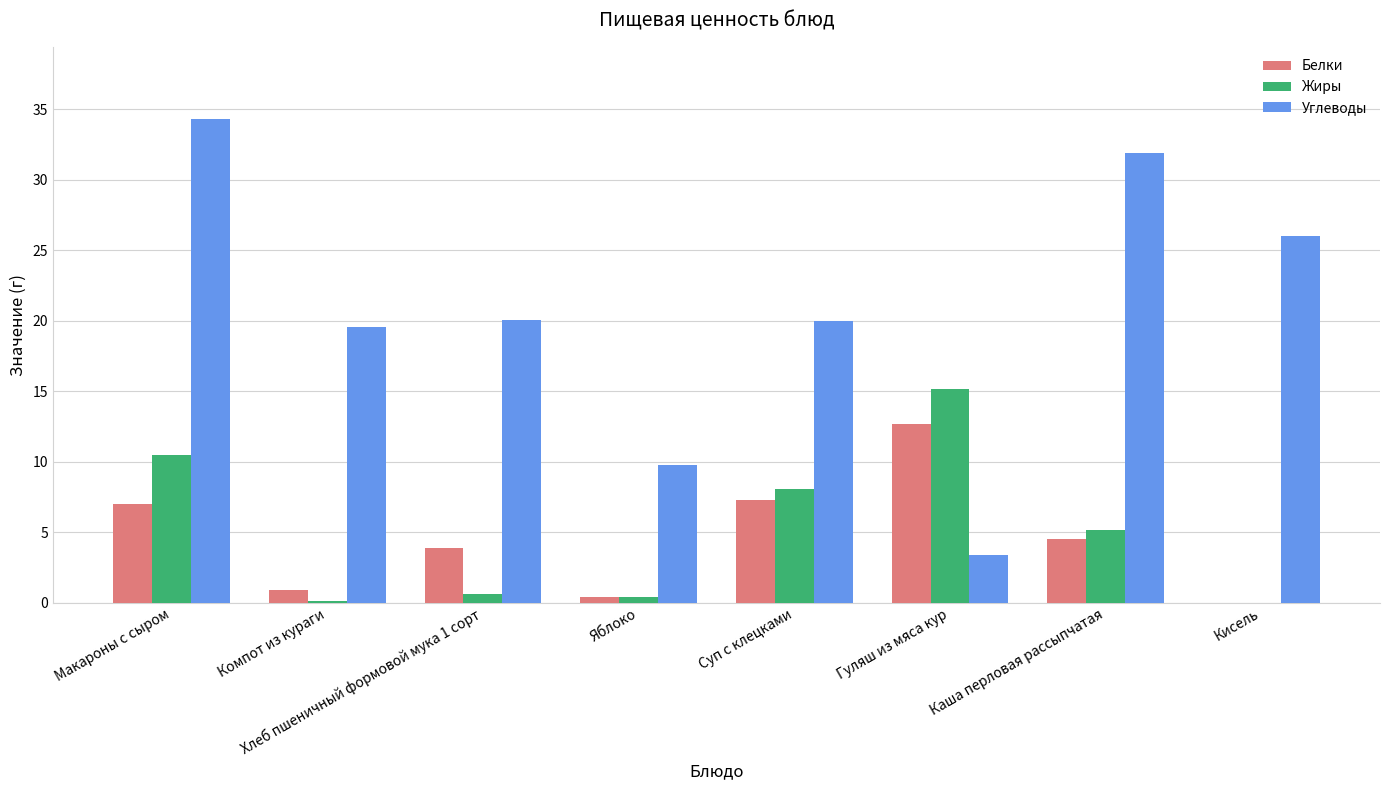

Between Гуляш из мяса кур and Кисель, which series saw the biggest shift?

Углеводы